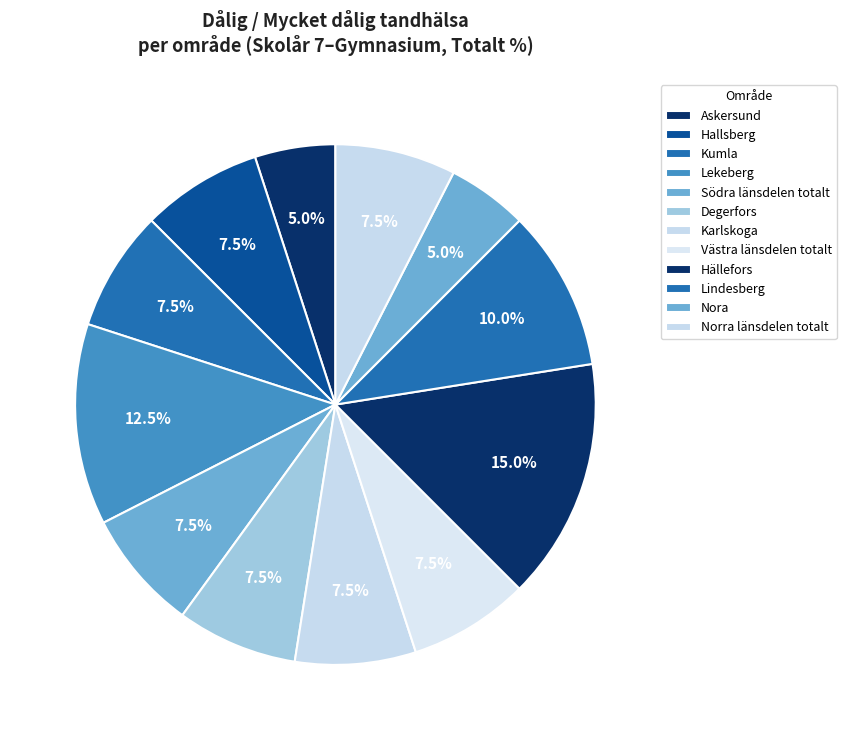

How many slices are in this pie chart?

12